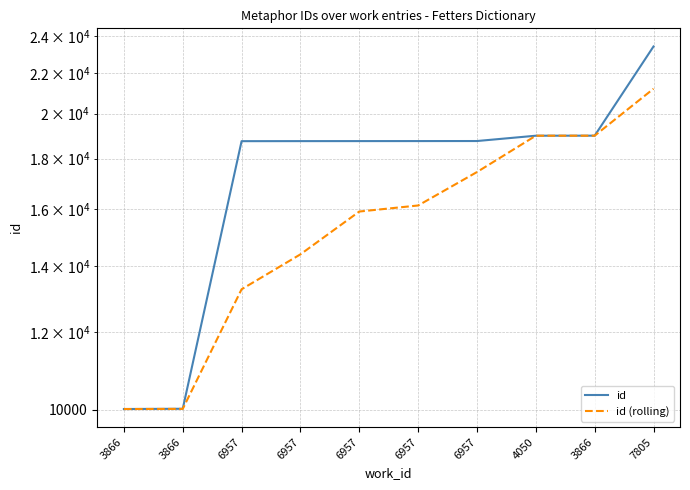

Reading left to right, list all the values displayed in this chart.

id: 3866=10017	3866=10023	6957=18755	6957=18757	6957=18758	6957=18759	6957=18761	4050=18996	3866=18998	7805=23411
id (rolling): 3866=10017	3866=10020	6957=13259	6957=14389	6957=15906	6957=16133	6957=17447	4050=18996	3866=18997	7805=21204